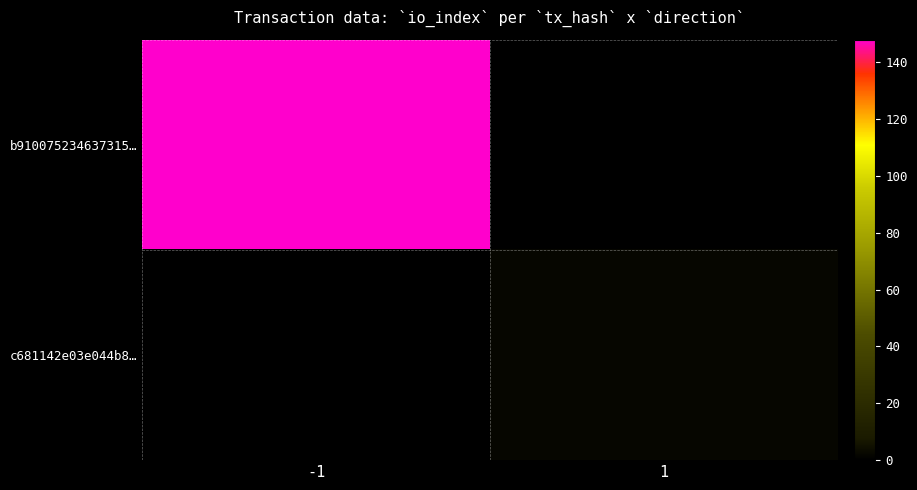

Is it true that c681142e03e044b8… equals -1 at -1?

False